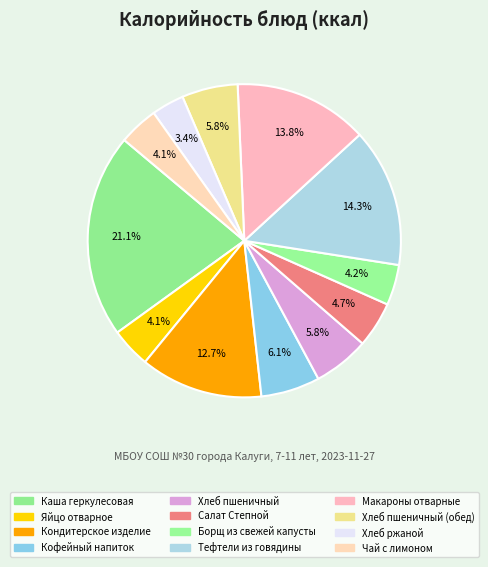

To the nearest percent, what is the difference between the largest and smallest slice percentages?

18%